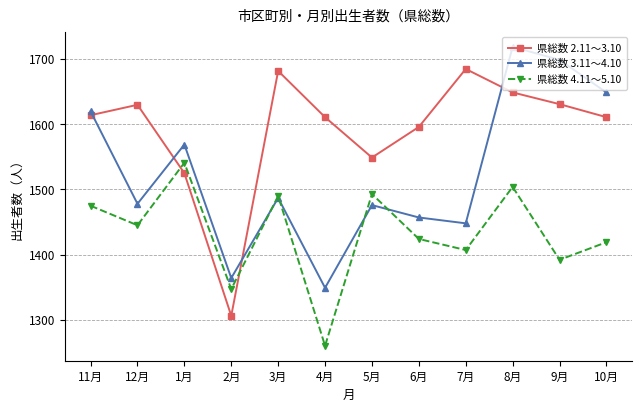

Where is the first local minimum for 県総数 3.11〜4.10?

12月